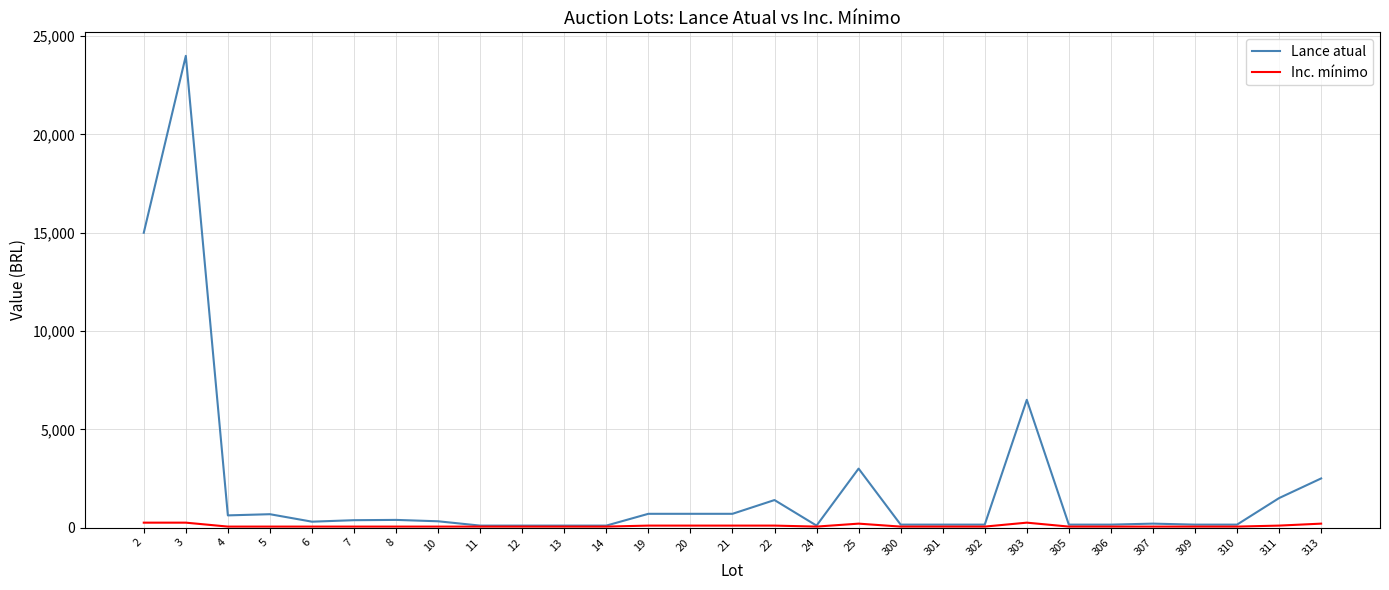

What is the total value across all series at 25?

3200